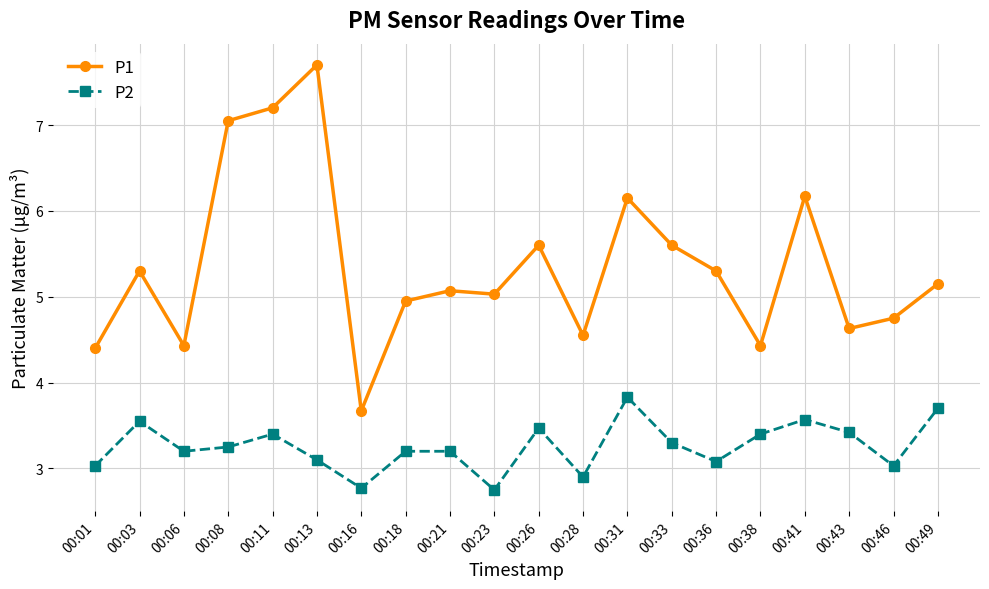

What is the minimum value shown in the chart?

2.8